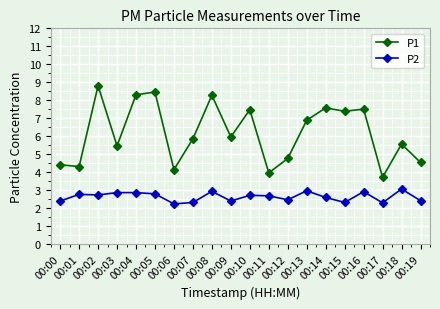

Which series has the largest total across all categories?

P1